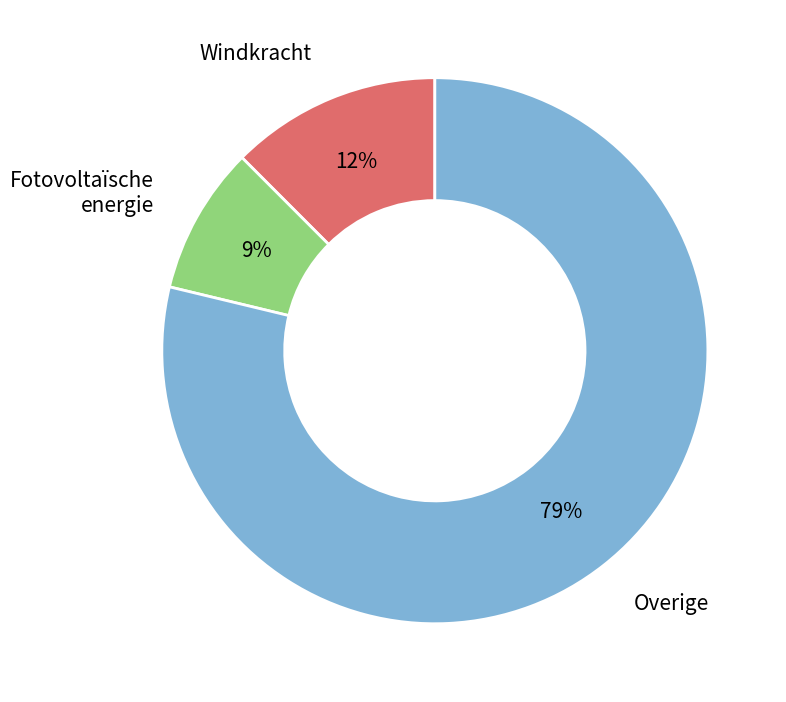

Is there any slice that represents more than half of the pie?

Yes